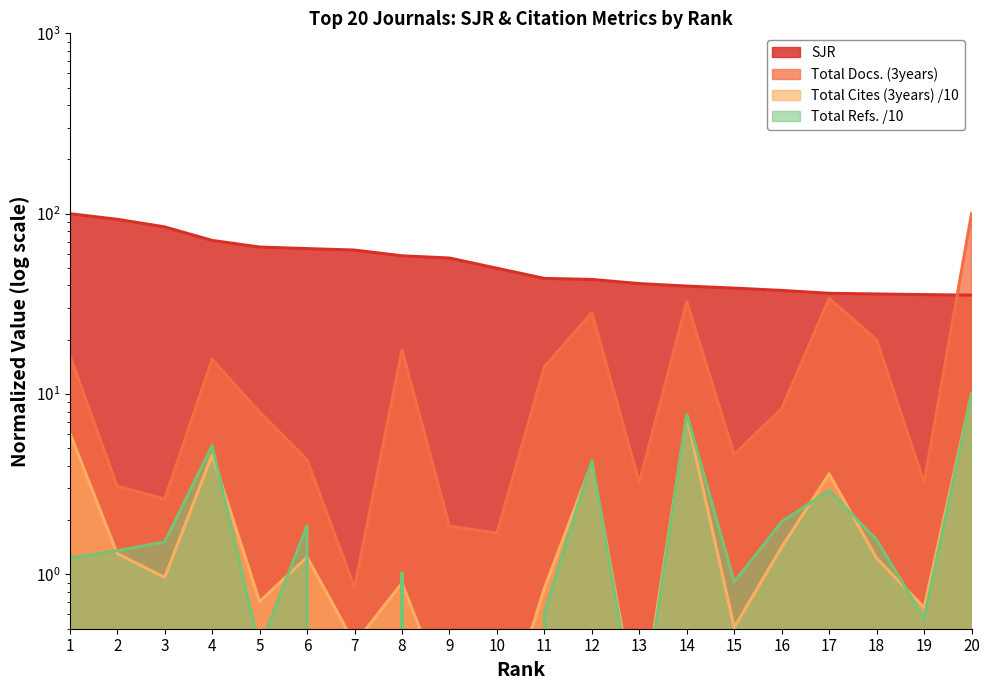

What is the difference between the maximum and minimum values in the SJR series?

64.6